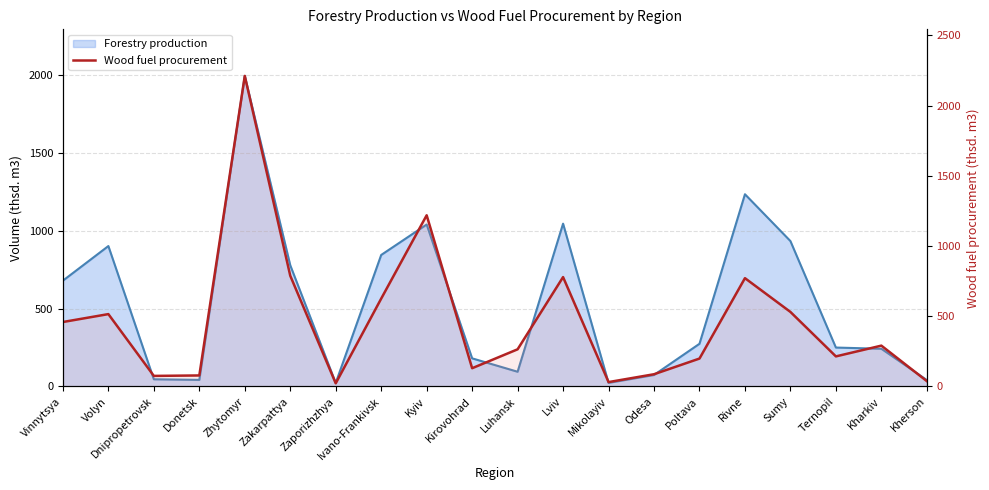

List the series in order of their overall mean, highest first.

Volume of forestry production (line), Volume of wood fuel procurement